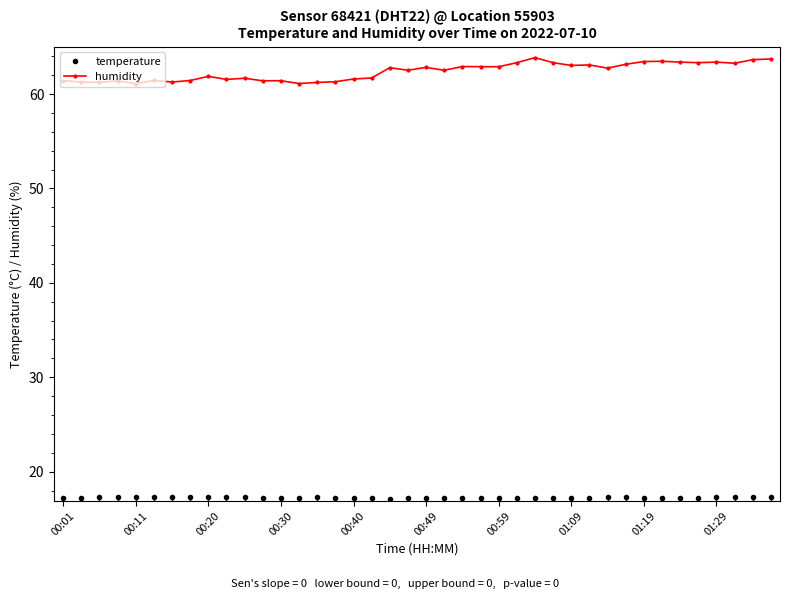

Which series has the widest spread of values?

humidity